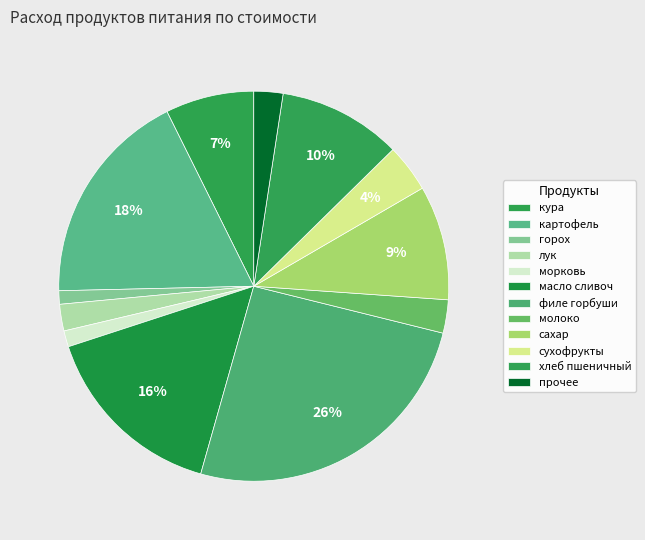

Count the number of slices in the pie.

12